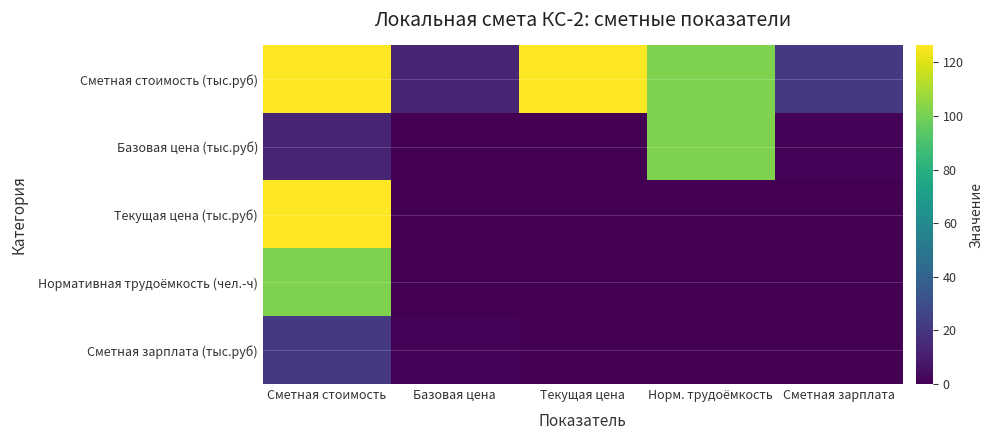

What is the difference between the highest and lowest values at Норм. трудоёмкость?

101.7